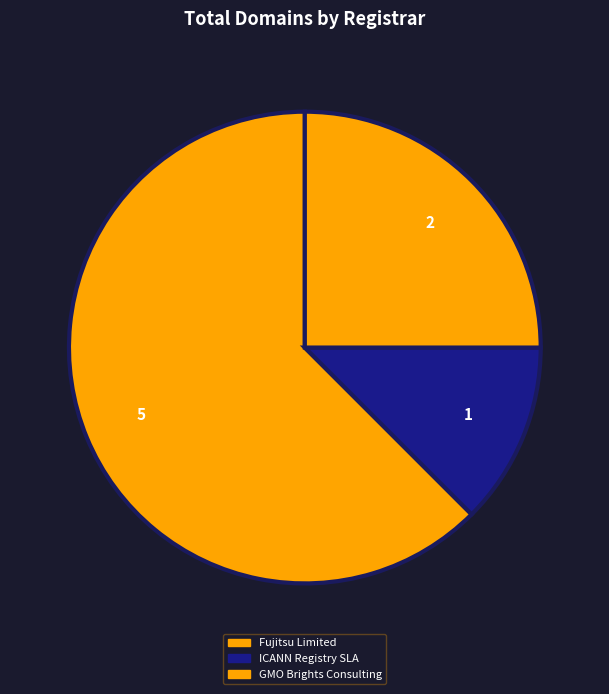

To the nearest percent, what is the difference between the GMO Brights Consulting and Fujitsu Limited slice percentages?

38%